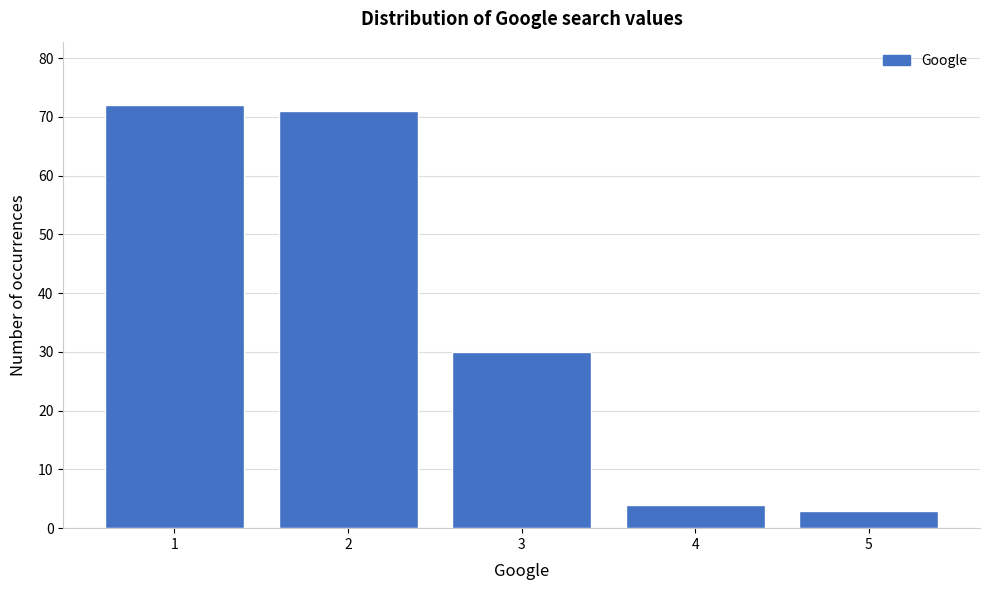

How tall is the bar that spans 0.5 to 1.5 on the x-axis? The values are not printed on the chart, so give them approximately, as read against the axis.

72